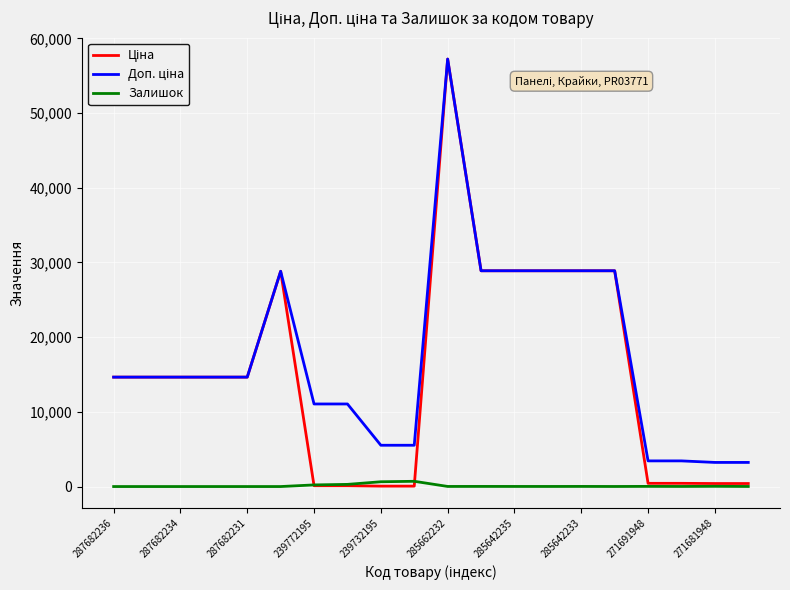

What is the maximum value shown in the chart?

57235.5